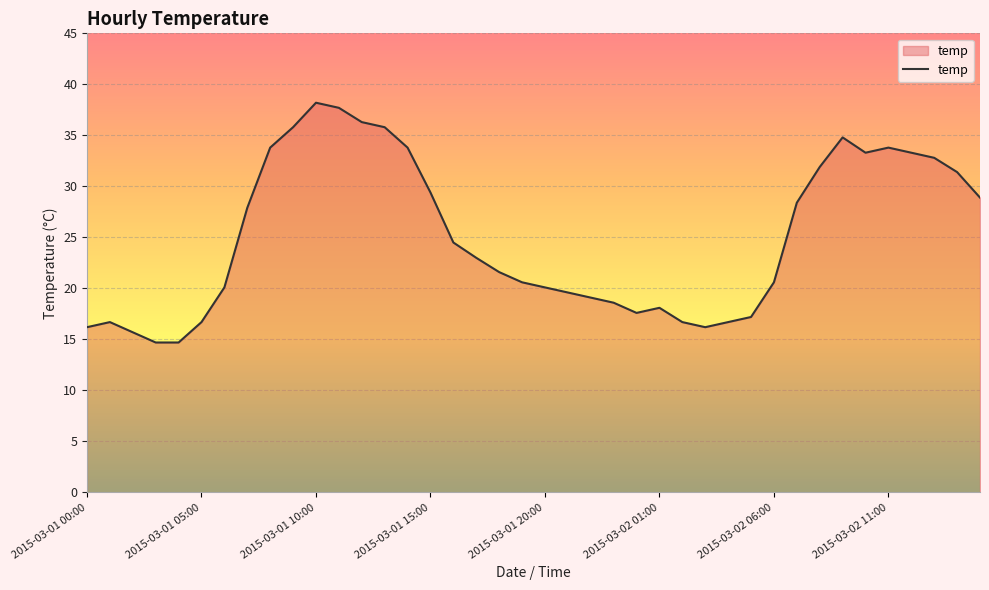

What is the minimum value shown in the chart?

14.7